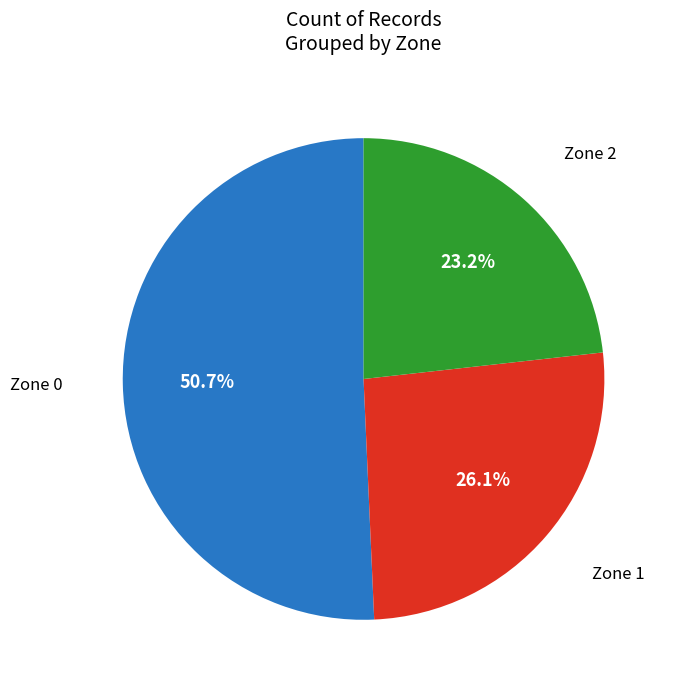

Is there any slice that represents more than half of the pie?

Yes